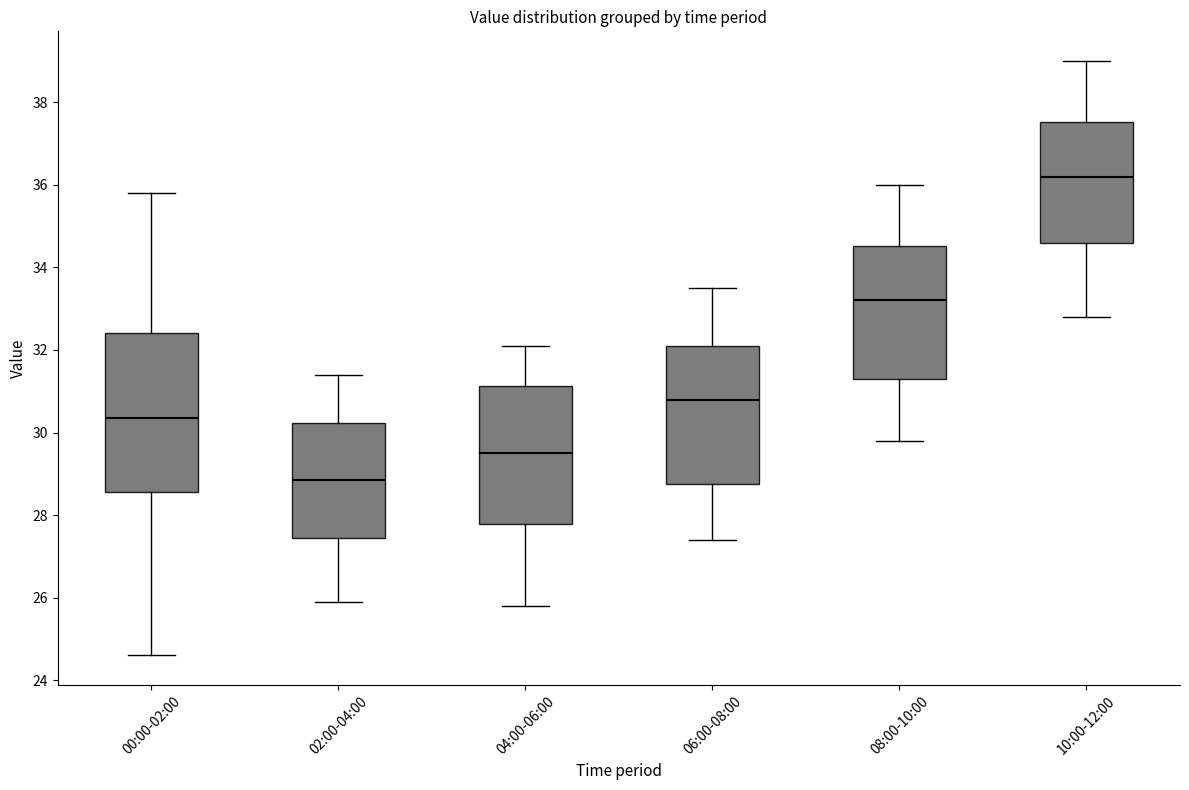

Reading left to right, transcribe this box plot: for each box, give where its median line is, the range the box spans, and where its two whiskers end, as read against the y-axis. The values are not printed on the chart, so give them approximately, as read against the axis.

00:00-02:00: median 30.4, box 28.6 to 32.4, whiskers 24.6 to 35.8
02:00-04:00: median 28.8, box 27.4 to 30.2, whiskers 26.0 to 31.4
04:00-06:00: median 29.6, box 27.8 to 31.2, whiskers 25.8 to 32.2
06:00-08:00: median 30.8, box 28.8 to 32.2, whiskers 27.4 to 33.6
08:00-10:00: median 33.2, box 31.4 to 34.6, whiskers 29.8 to 36.0
10:00-12:00: median 36.2, box 34.6 to 37.6, whiskers 32.8 to 39.0